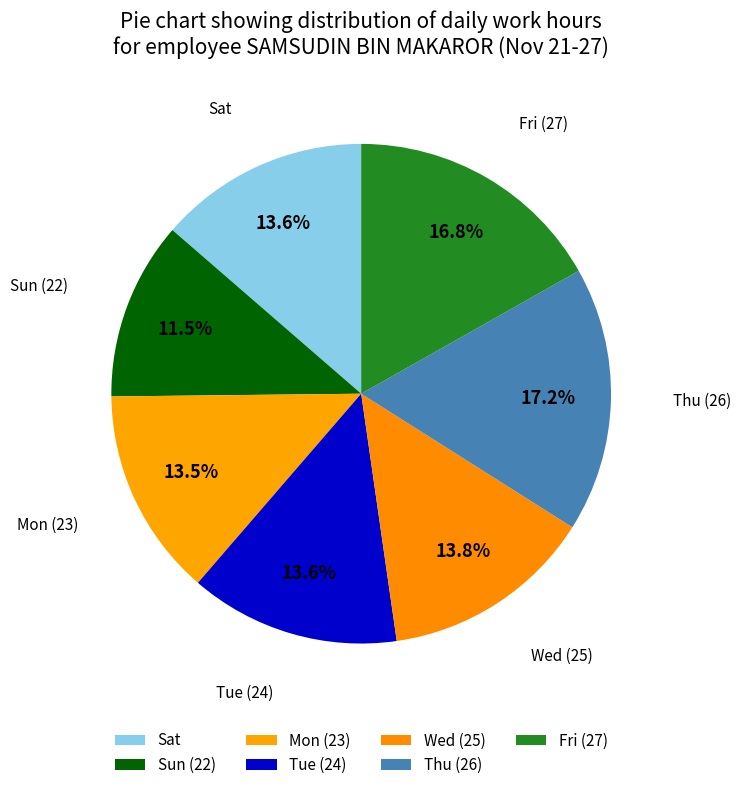

Does Tue (24) account for over 50% of the chart?

No